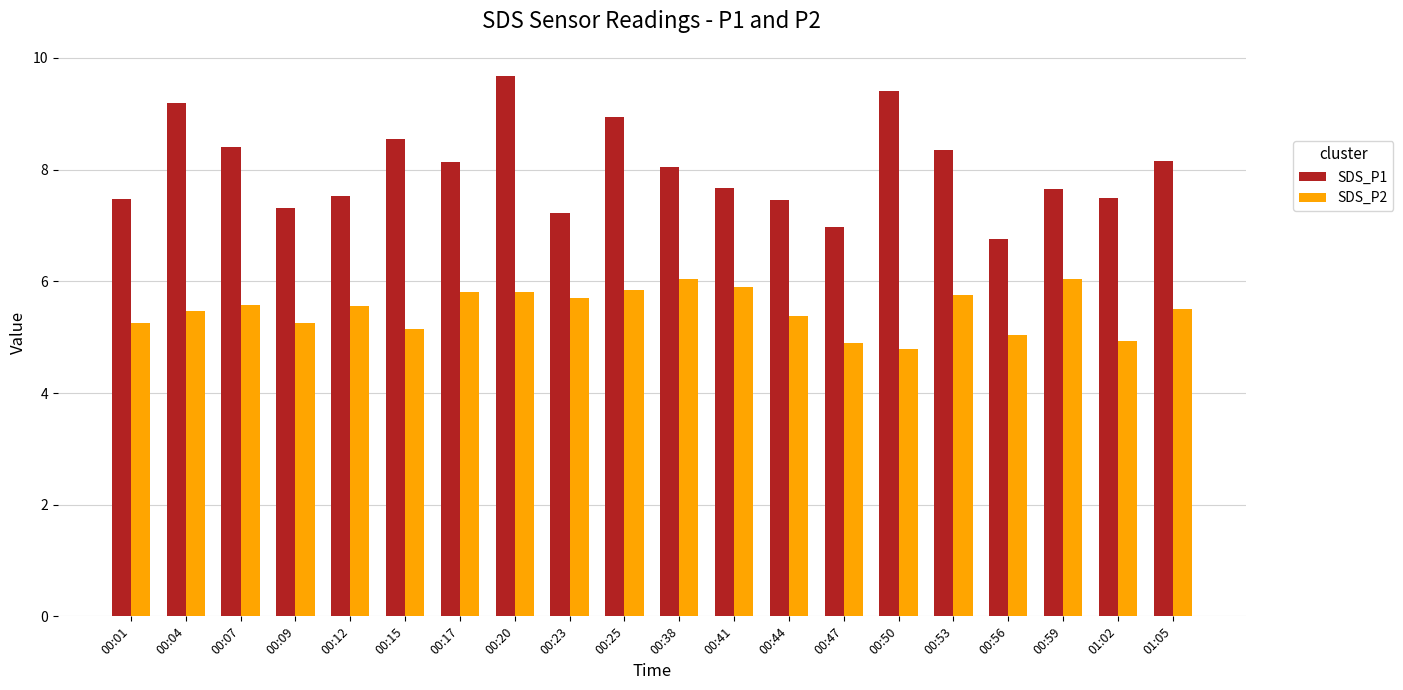

What is the greatest value displayed?

9.7